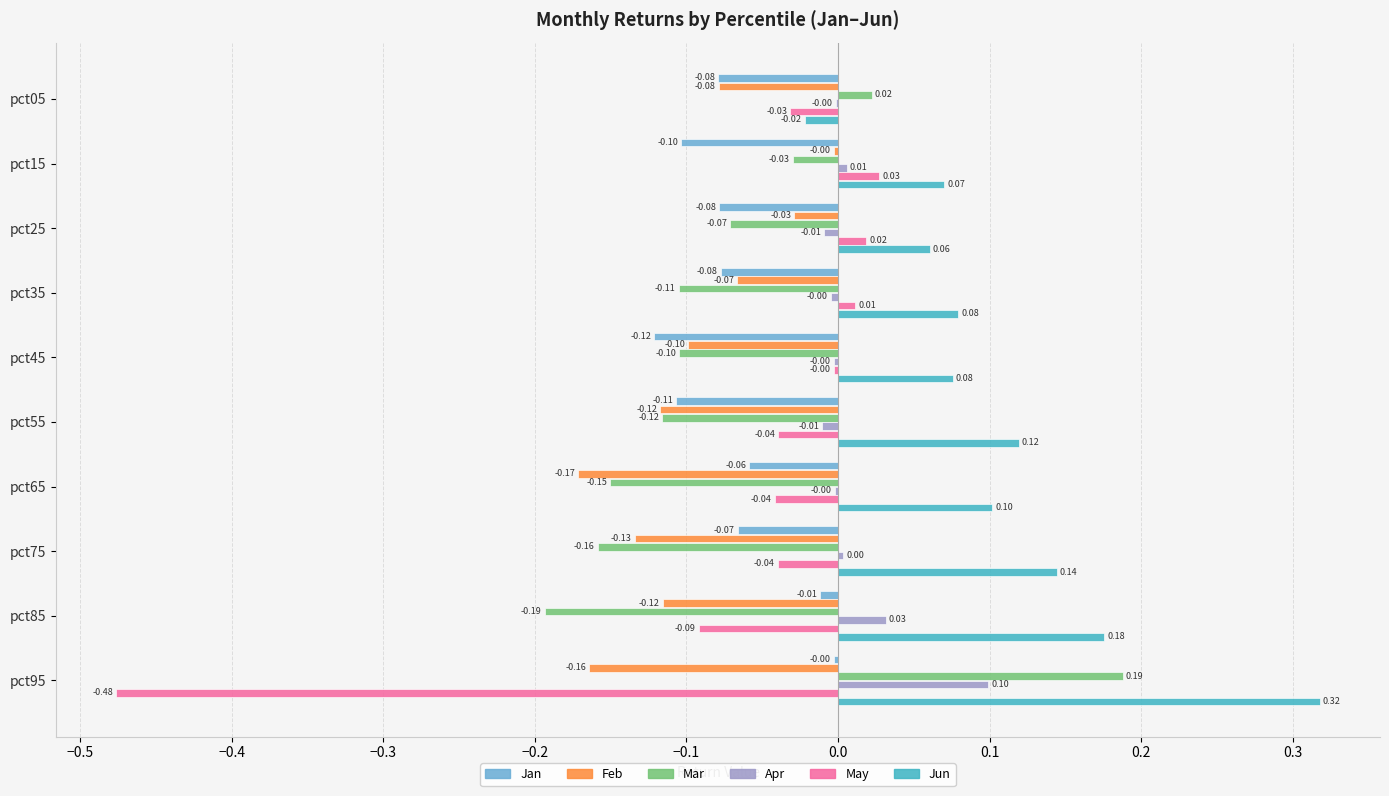

Between pct25 and pct75, which series saw the biggest shift?

Feb